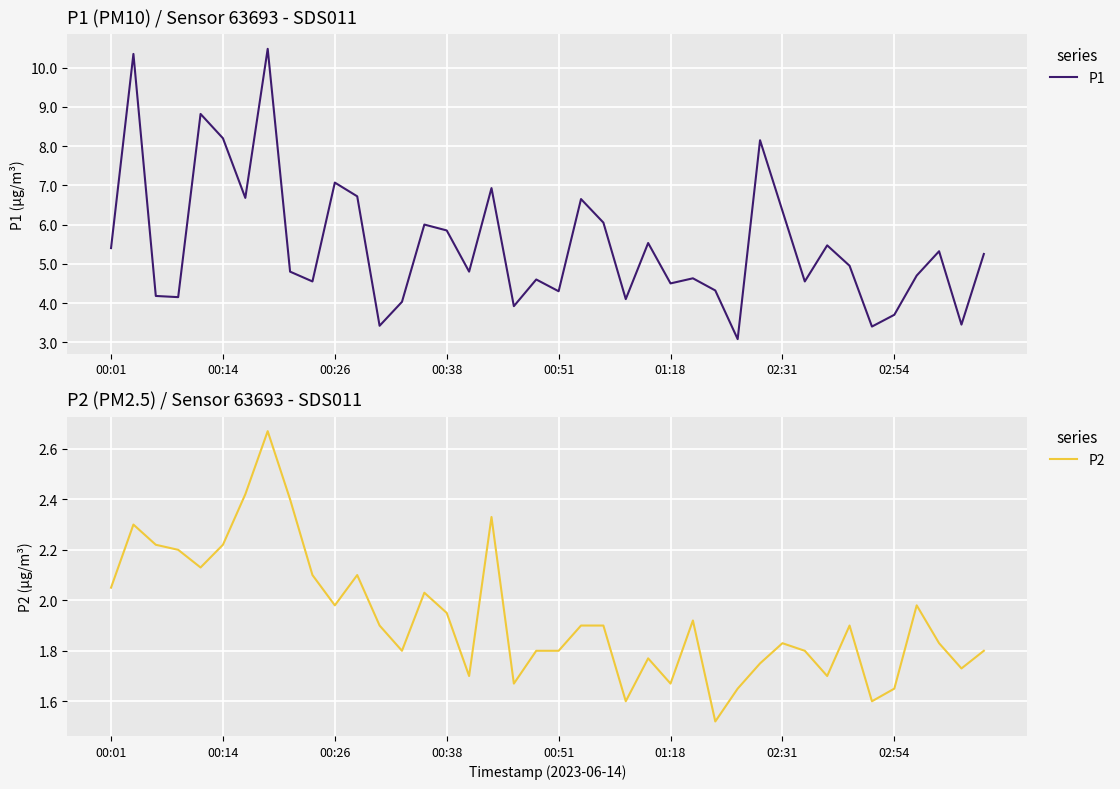

What is the minimum value for P1?

3.1